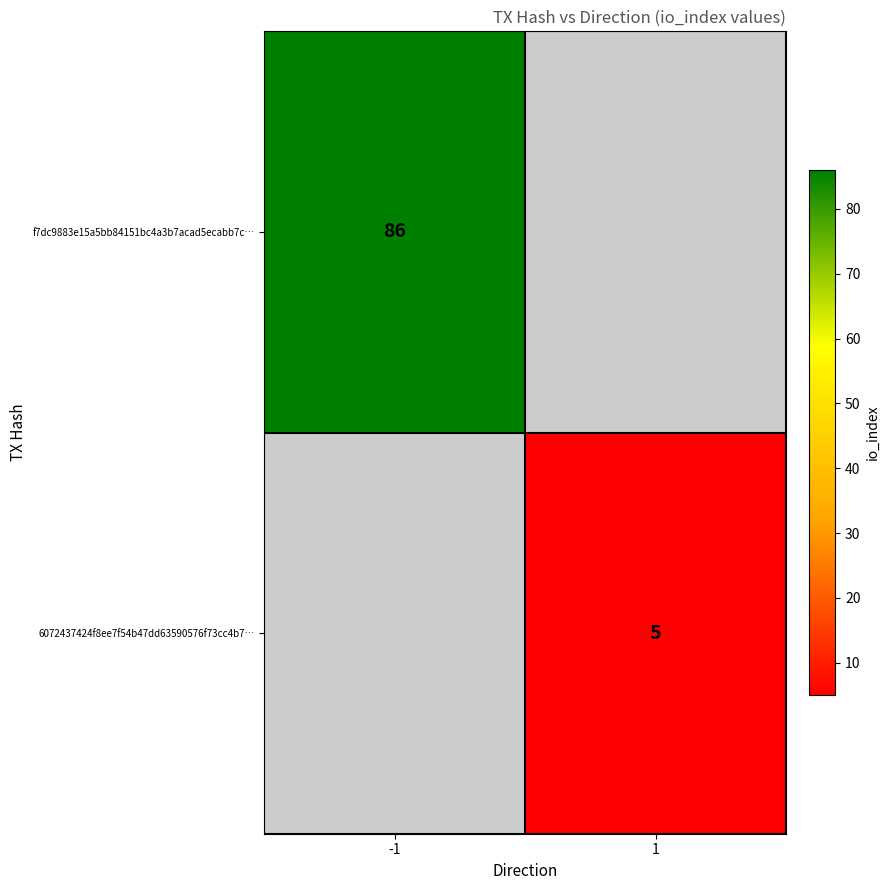

Is the value of f7dc9883e15a5bb84151bc4a3b7acad5ecabb7c… at -1 greater than the value of 6072437424f8ee7f54b47dd63590576f73cc4b7… at 1?

Yes